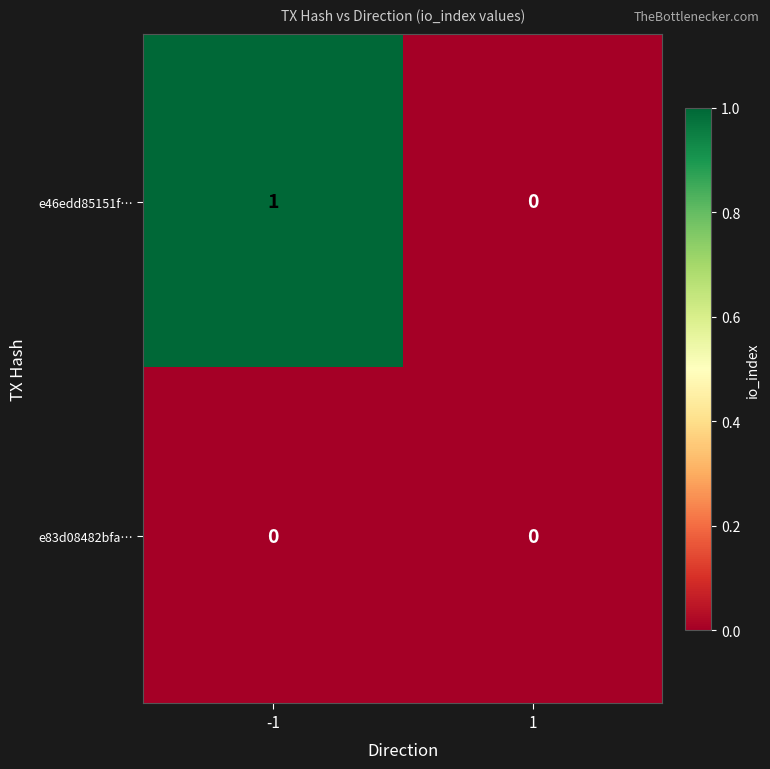

Rank the series at -1 from lowest to highest value.

e83d08482bfa…, e46edd85151f…